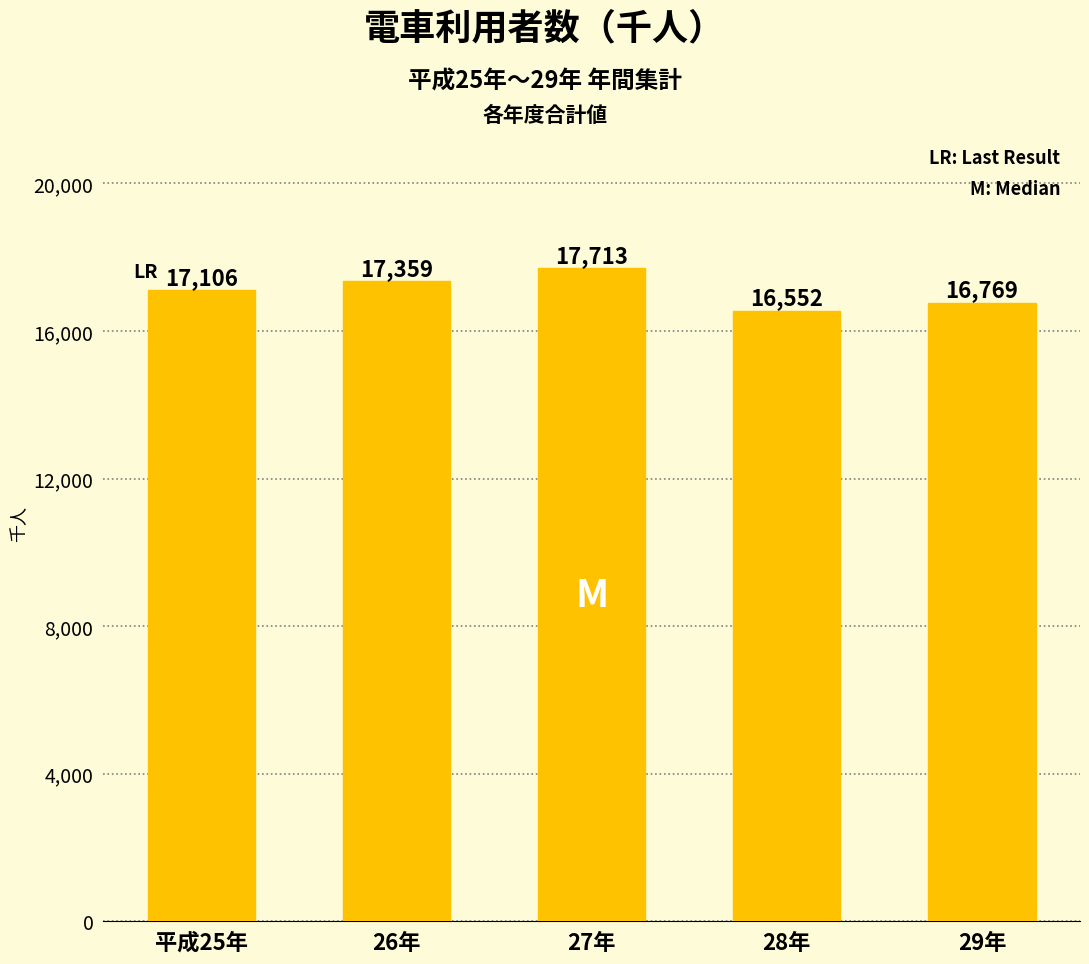

Count the number of data series in this chart.

1